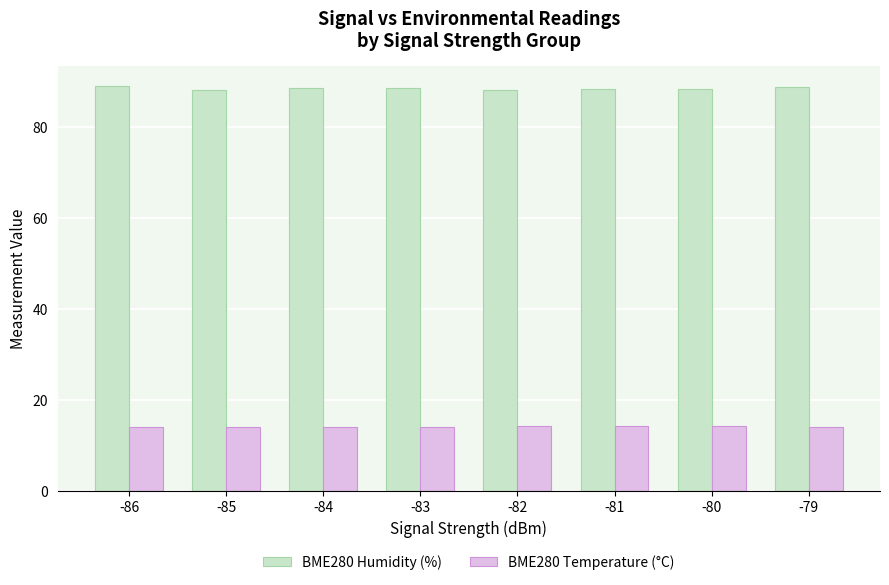

What is the lowest value of the BME280 Temperature (°C) series?

14.0